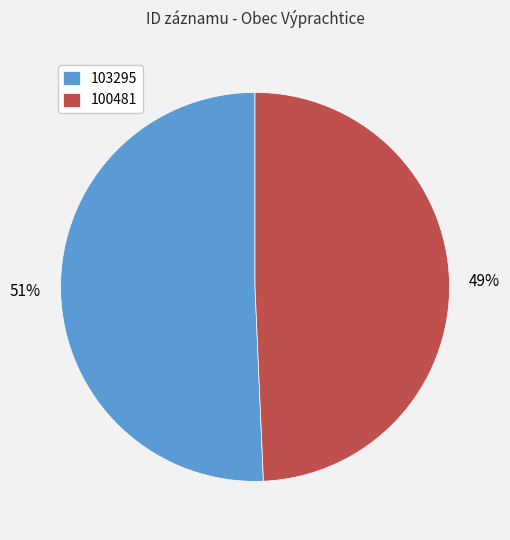

To the nearest percent, what is the combined percentage of 103295 and 100481?

100%